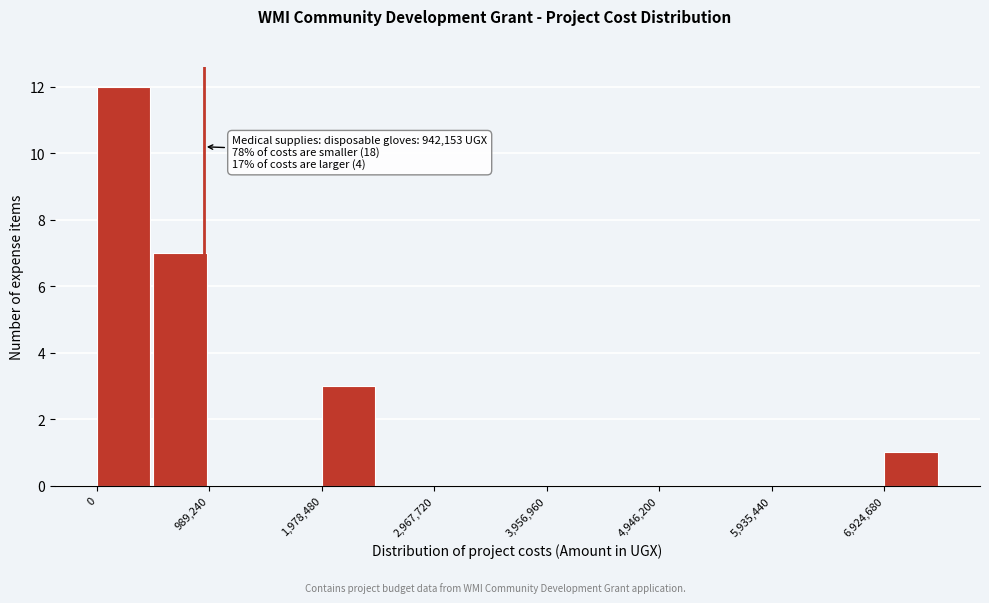

Which range on the x-axis has the tallest bar?

0 to 500000